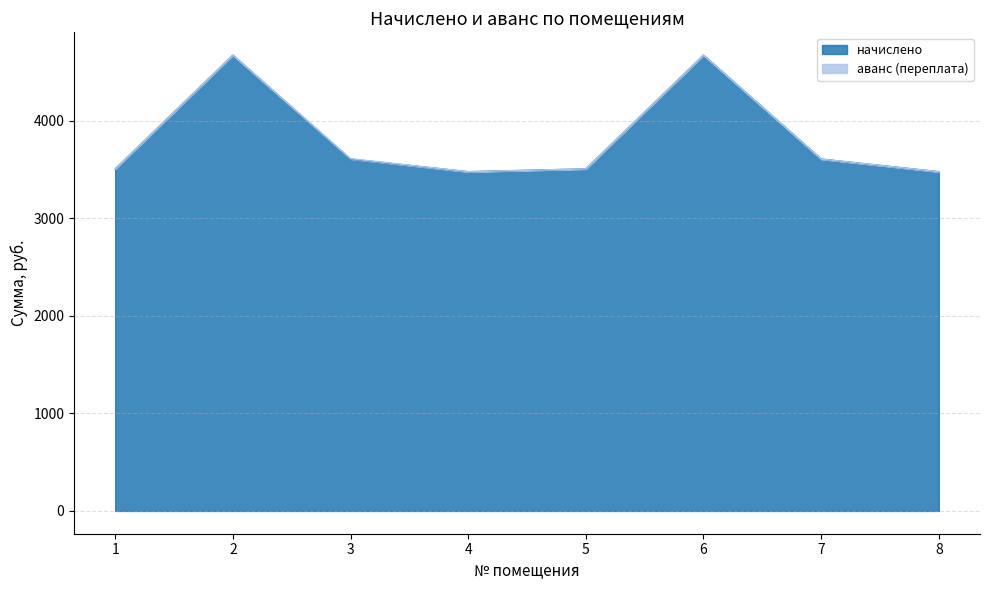

Reading left to right, what are all the values shown in this chart?

1=3506.4	2=4672.8	3=3607.2	4=3477.6	5=3506.4	6=4672.8	7=3607.2	8=3477.6